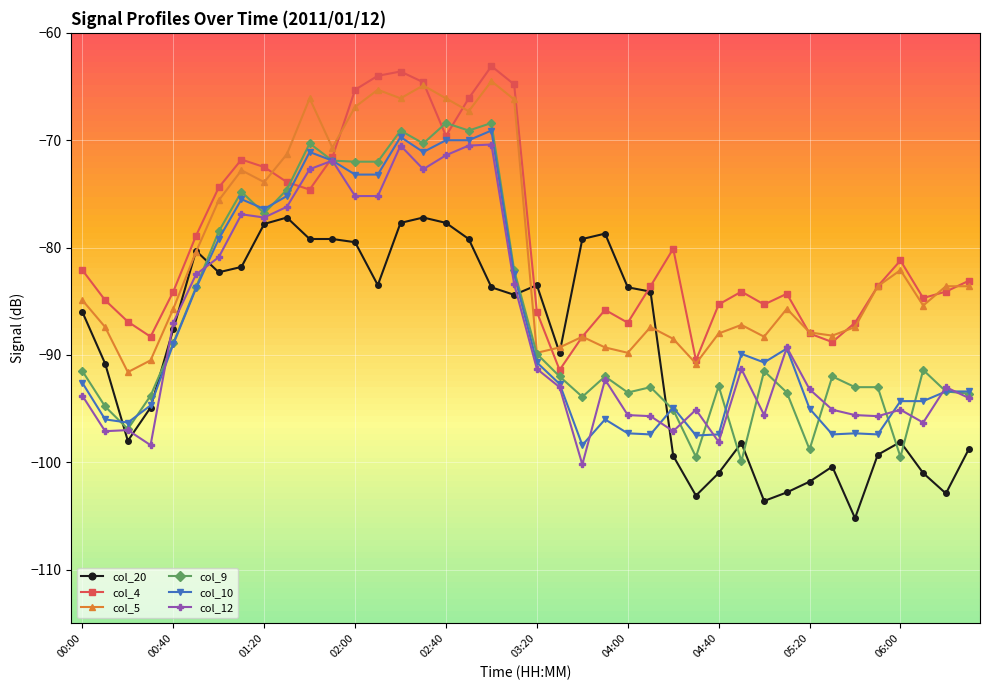

What is the difference between the maximum and minimum values in the col_5 series?

27.1